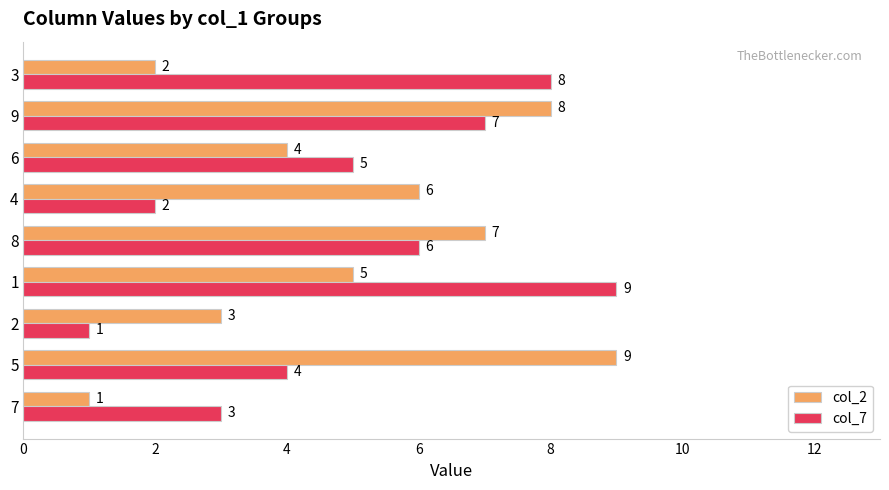

At which label does col_7 reach its peak?

1